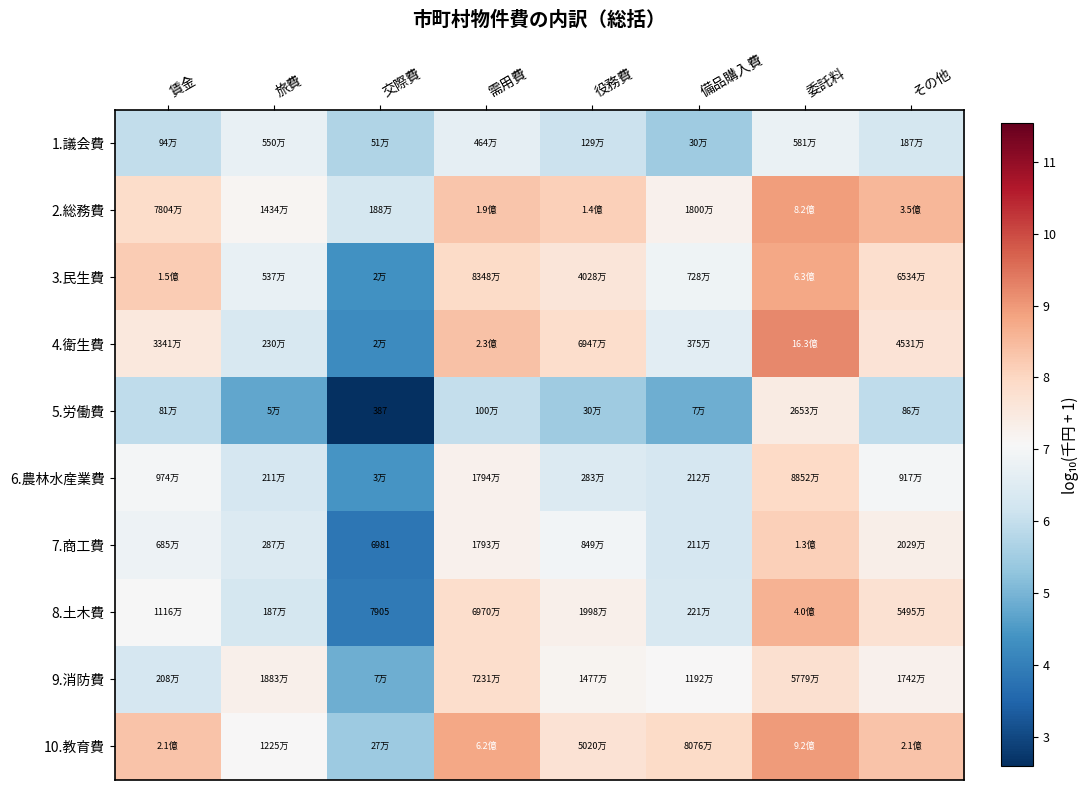

What is the sum of the 3.民生費 values at 需用費 and 委託料?

16.7